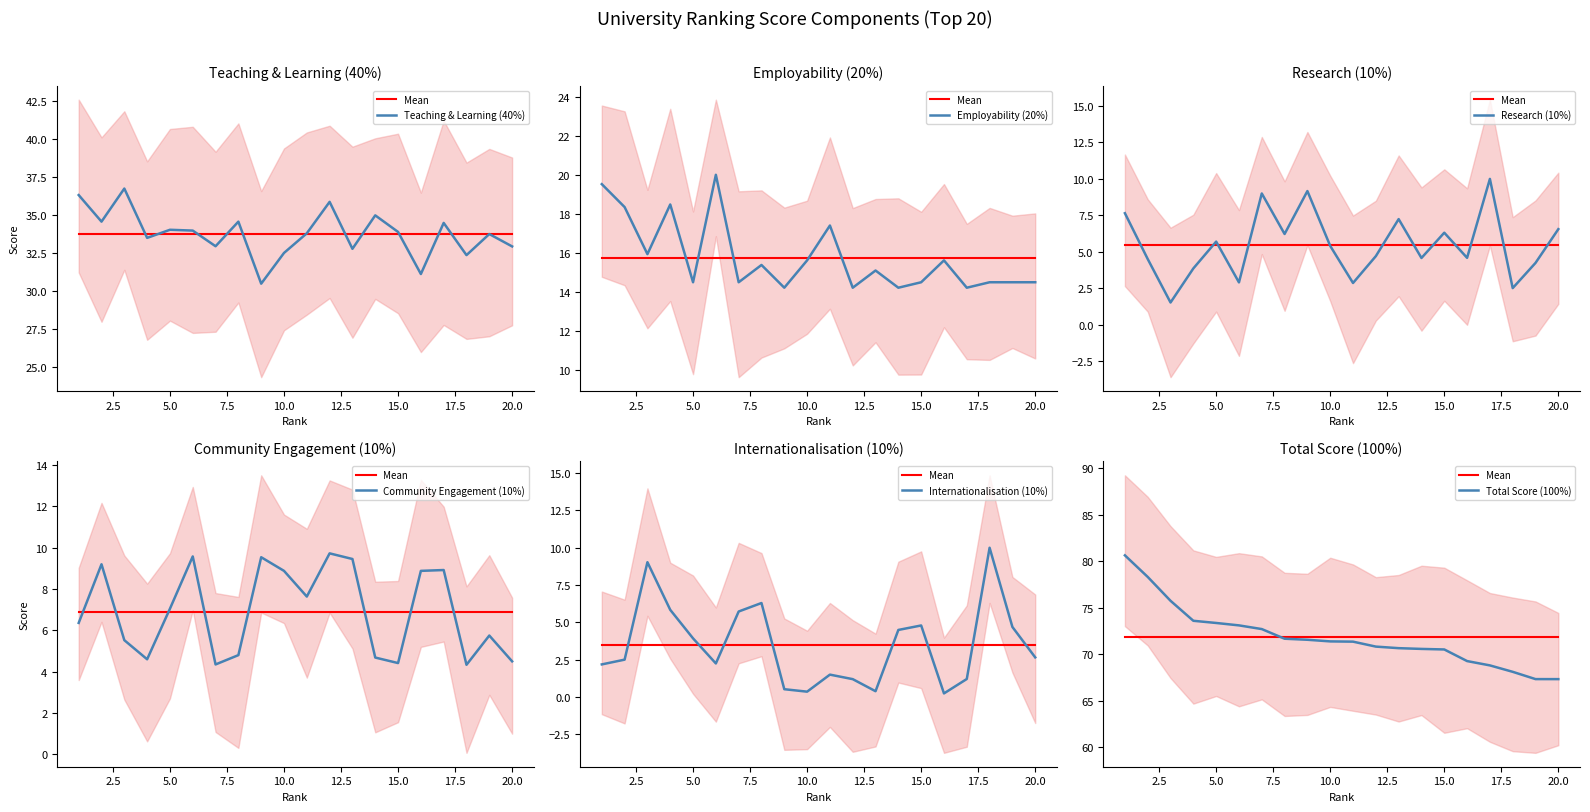

What are all the series names shown in the legend?

Total Score (100%), Teaching & Learning (40%), Employability (20%), Research (10%), Community Engagement (10%), Internationalisation (10%)